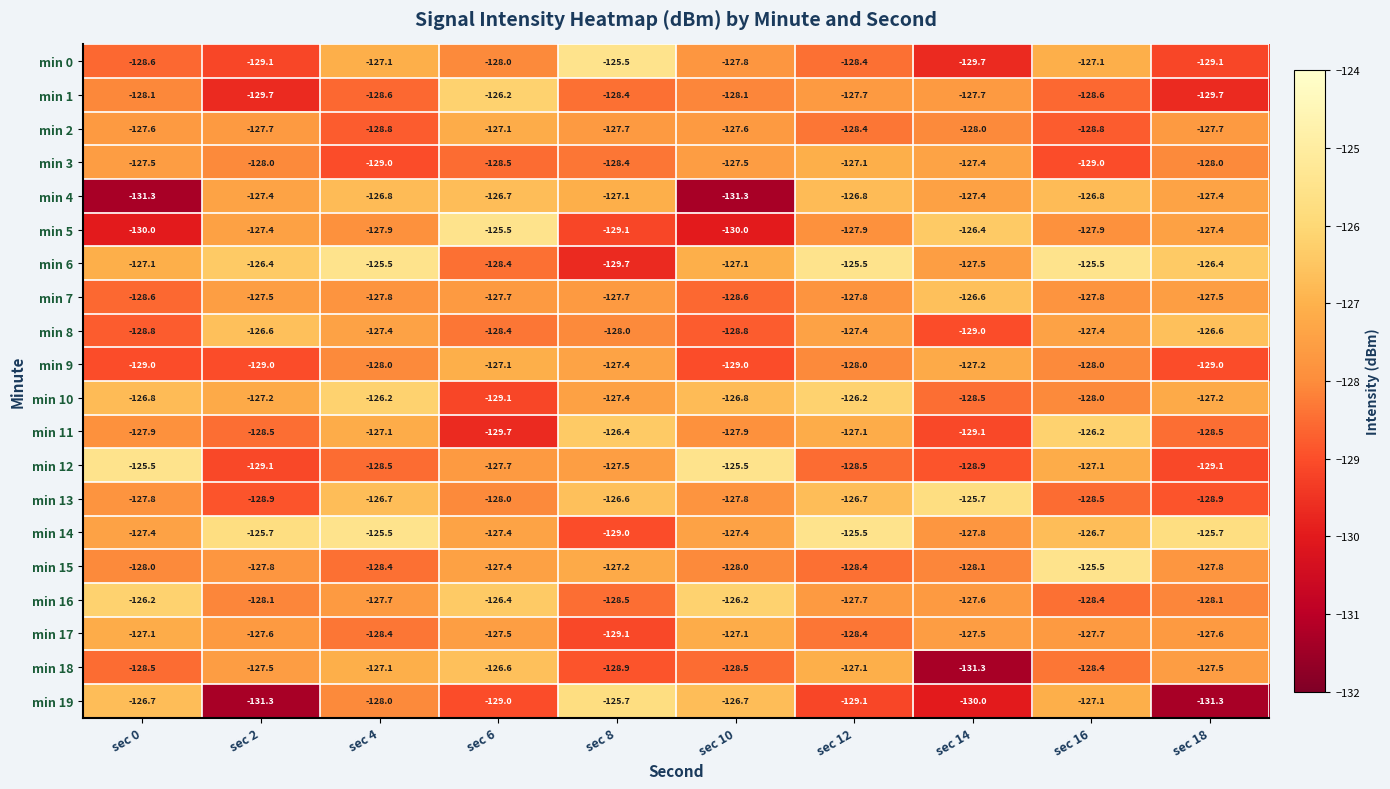

How many series are shown in this chart?

20